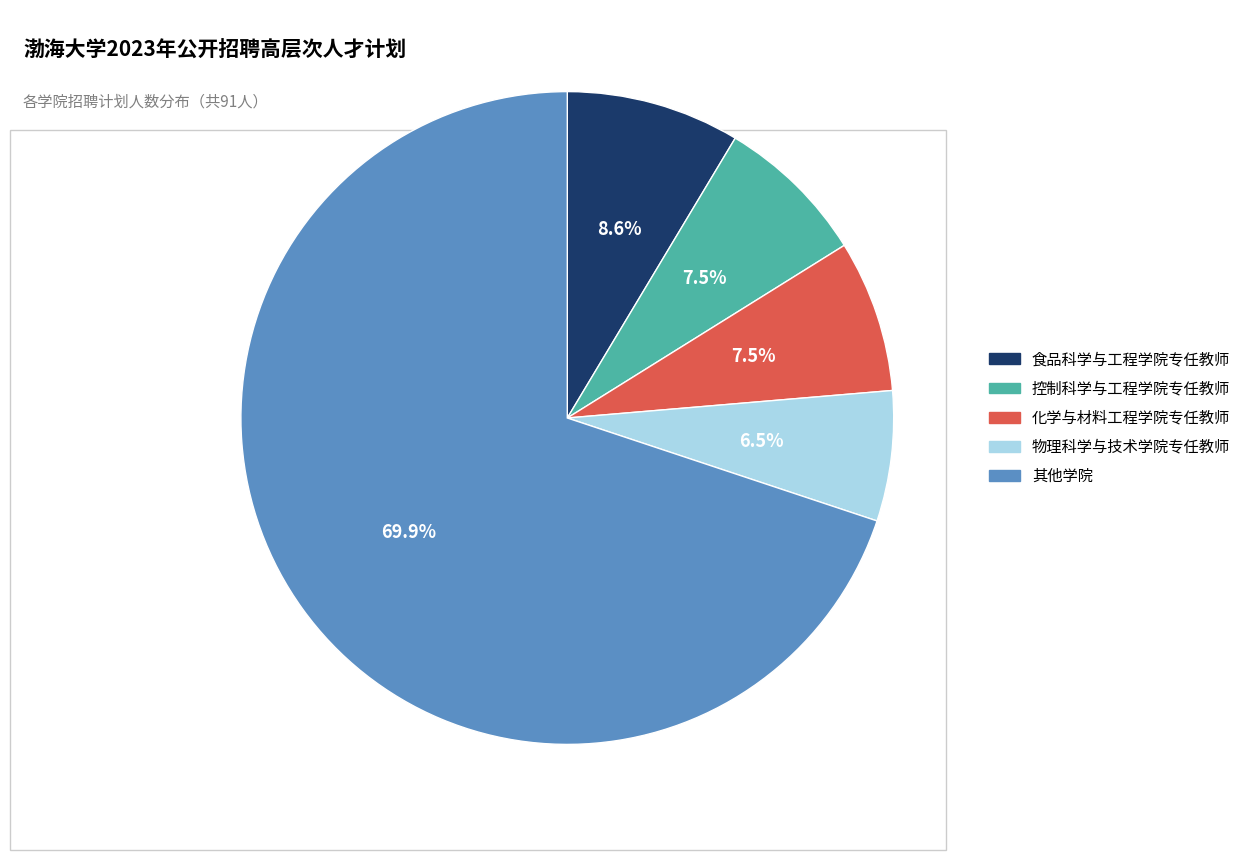

Which category has the smallest portion of the pie?

物理科学与技术学院专任教师